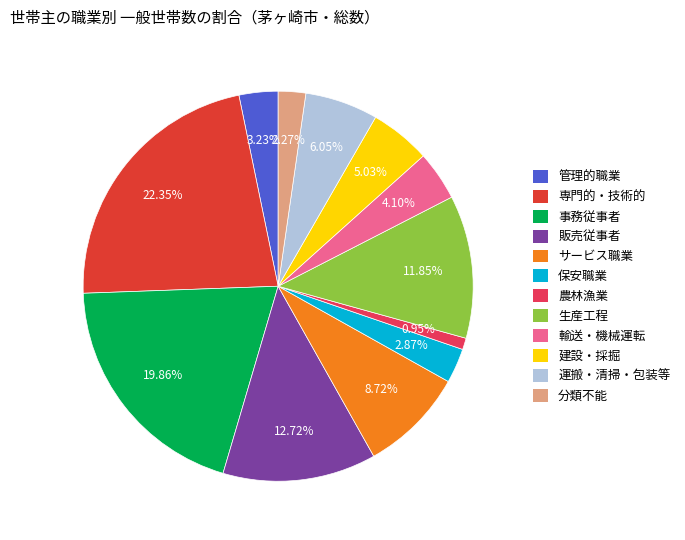

How many segments does this pie chart have?

12